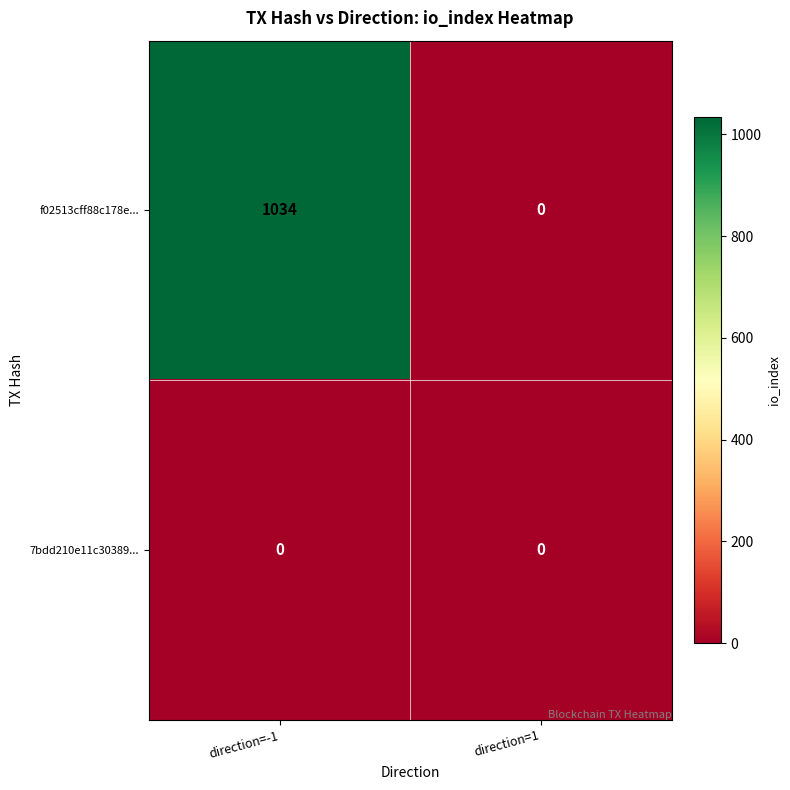

Which series has the largest range (max minus min)?

f02513cff88c178e...